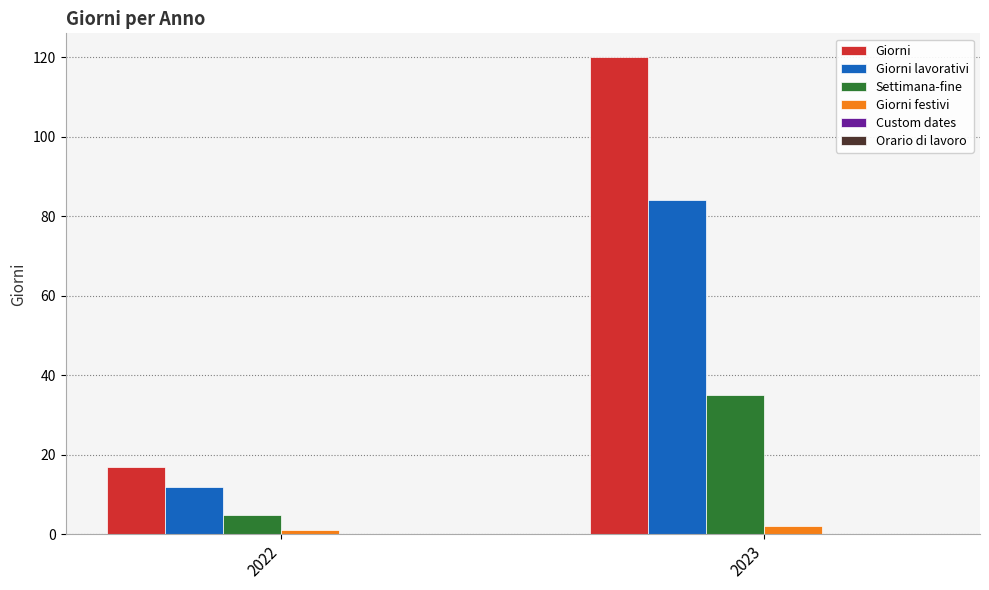

Are the bars grouped side by side (vs. stacked)?

Yes